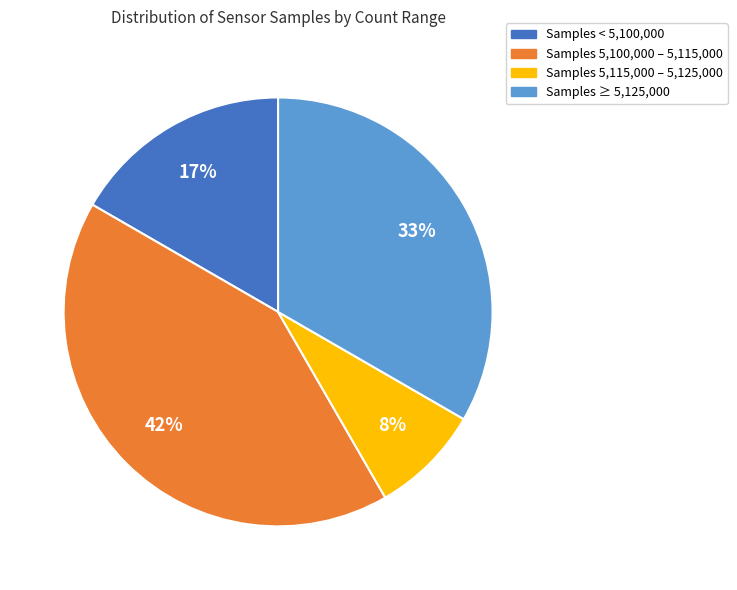

Is there any slice that represents more than half of the pie?

No